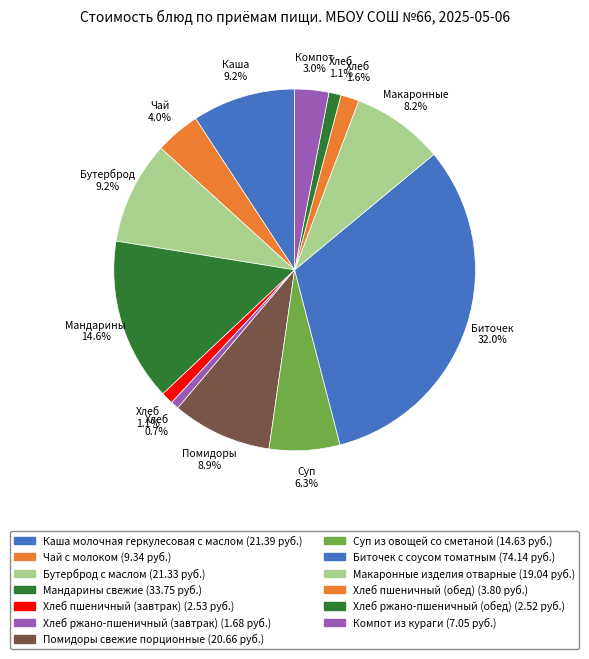

To the nearest percent, what is the combined percentage of Хлеб пшеничный (обед) and Компот из кураги?

5%